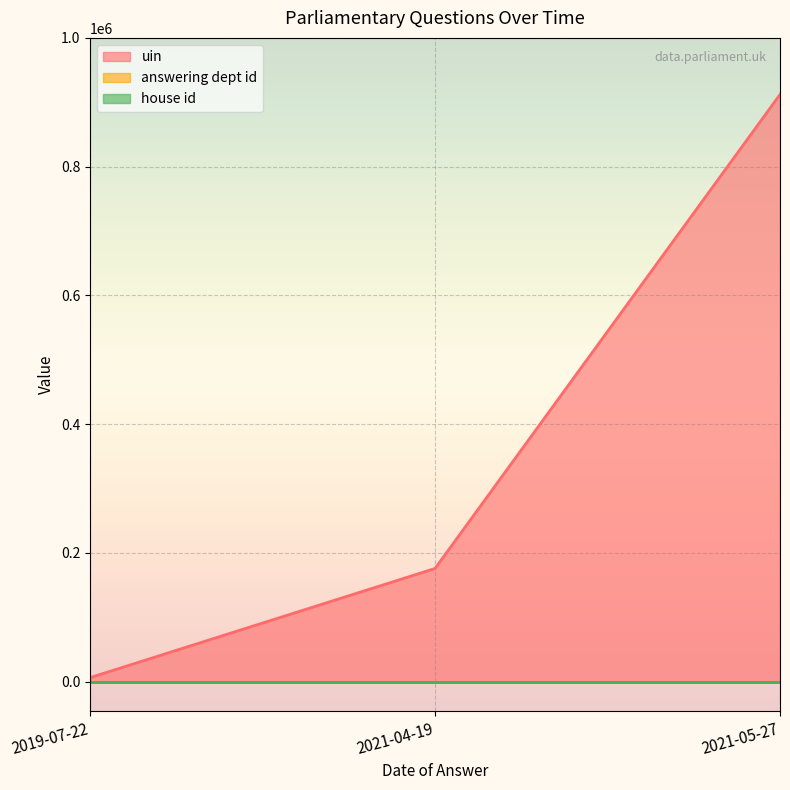

True or false: answering dept id has a value of 60 at 2021-04-19.

True